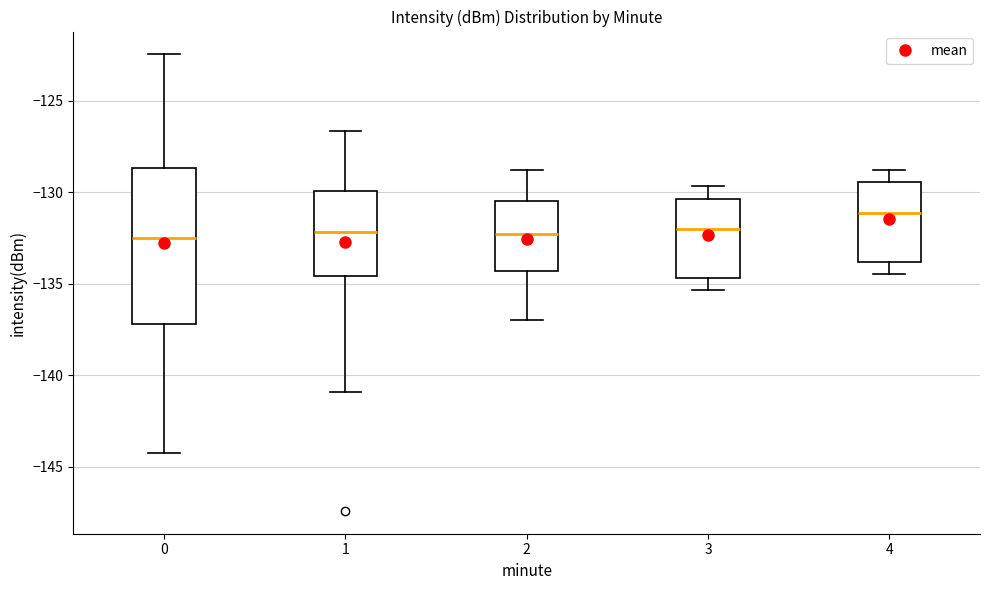

Which box has the highest median line?

4